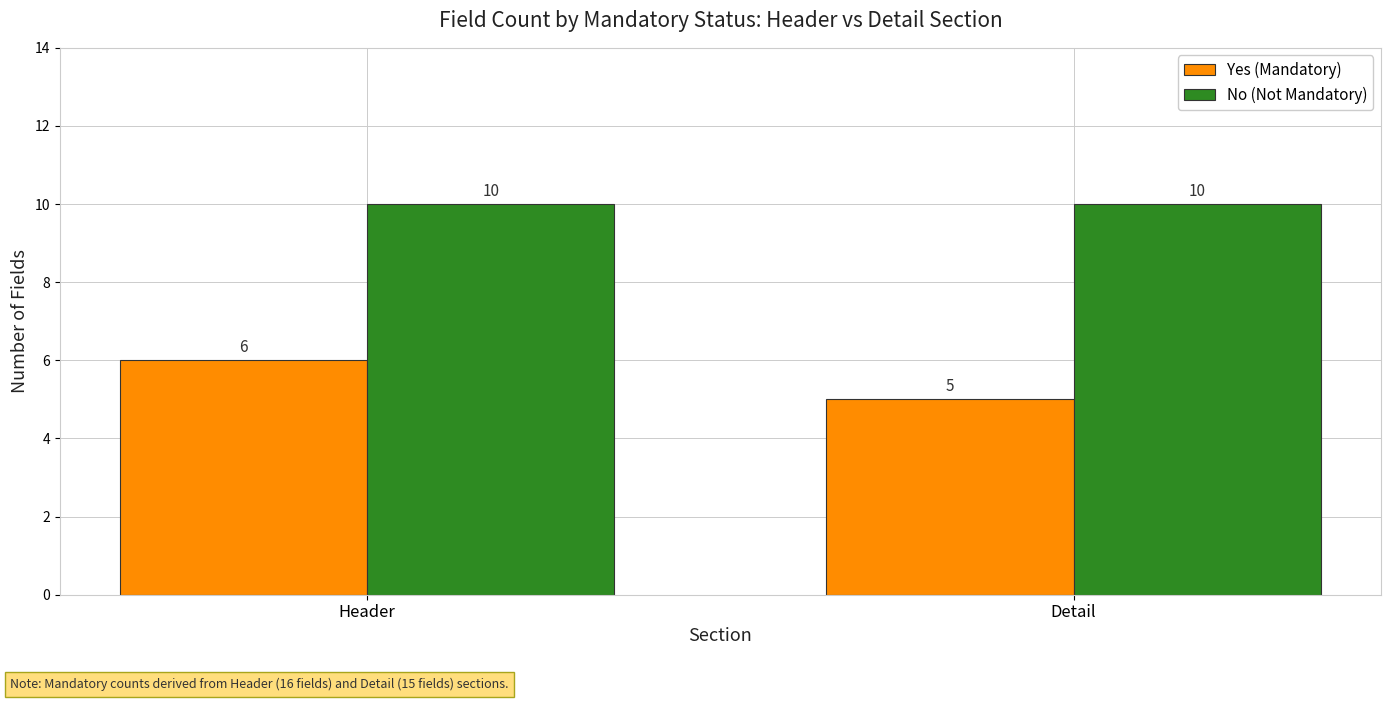

What is the sum of the No (Not Mandatory) values at Header and Detail?

20